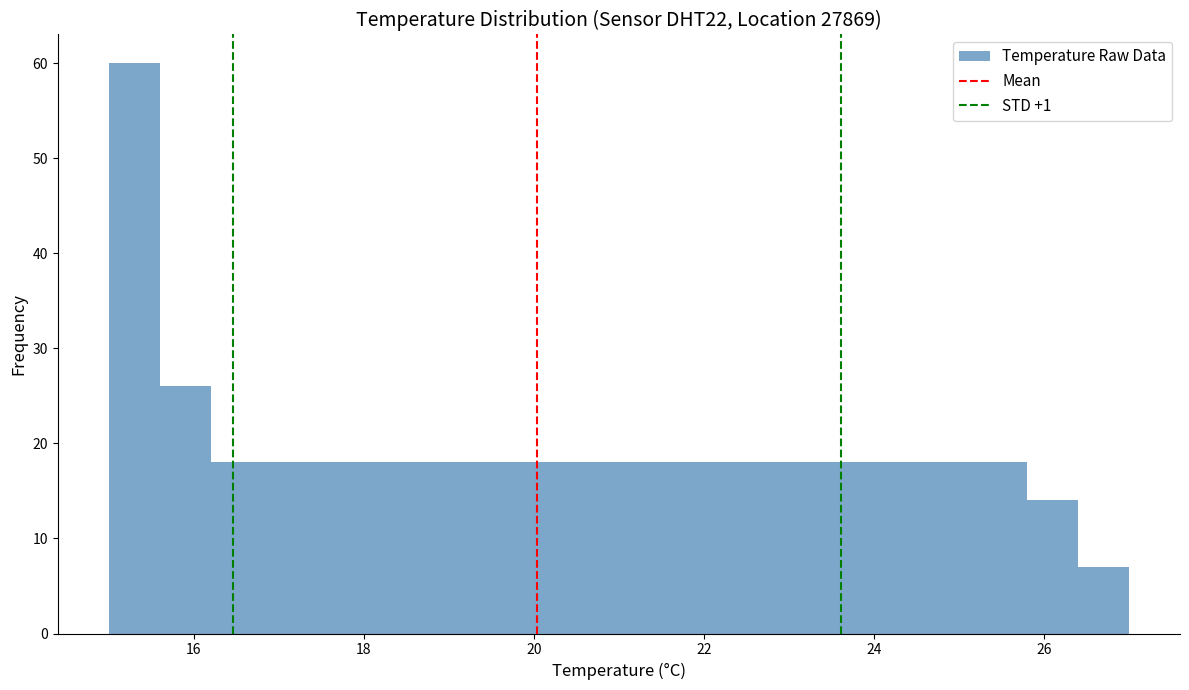

Around what value on the x-axis is the tallest bar? Give the approximate position of its centre, as read against the axis.

15.4